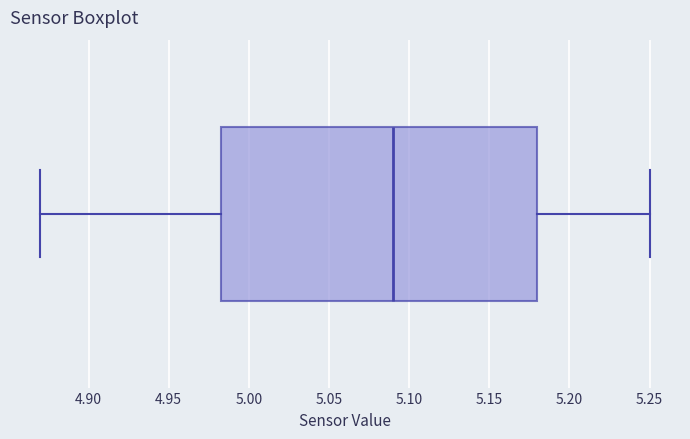

Transcribe this box plot: give where the median line is, the range the box spans, and where the two whiskers end, as read against the x-axis. The values are not printed on the chart, so give them approximately, as read against the axis.

median 5.090, box 4.985 to 5.180, whiskers 4.870 to 5.250